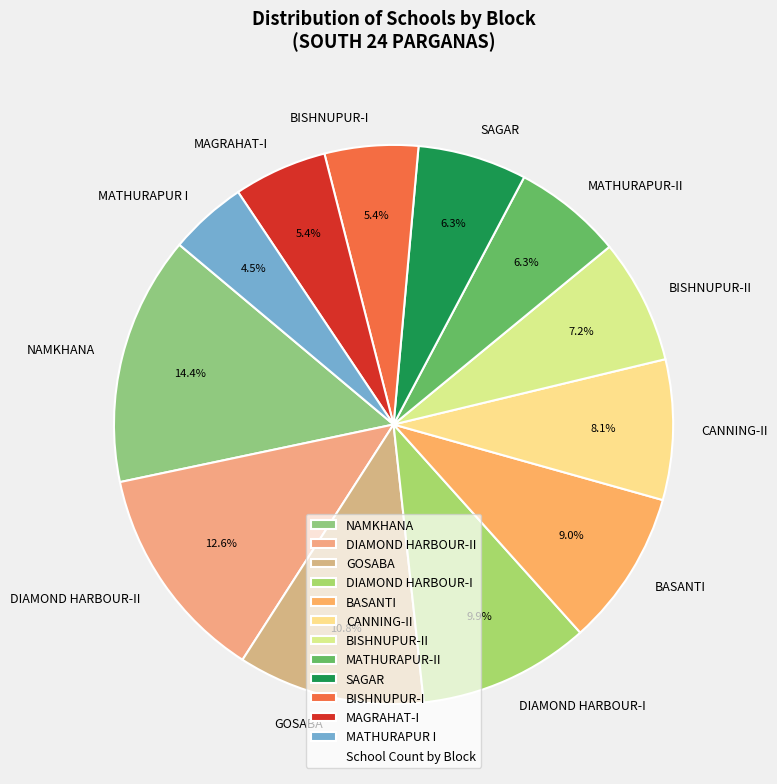

True or false: DIAMOND HARBOUR-II accounts for 13% of the total.

True